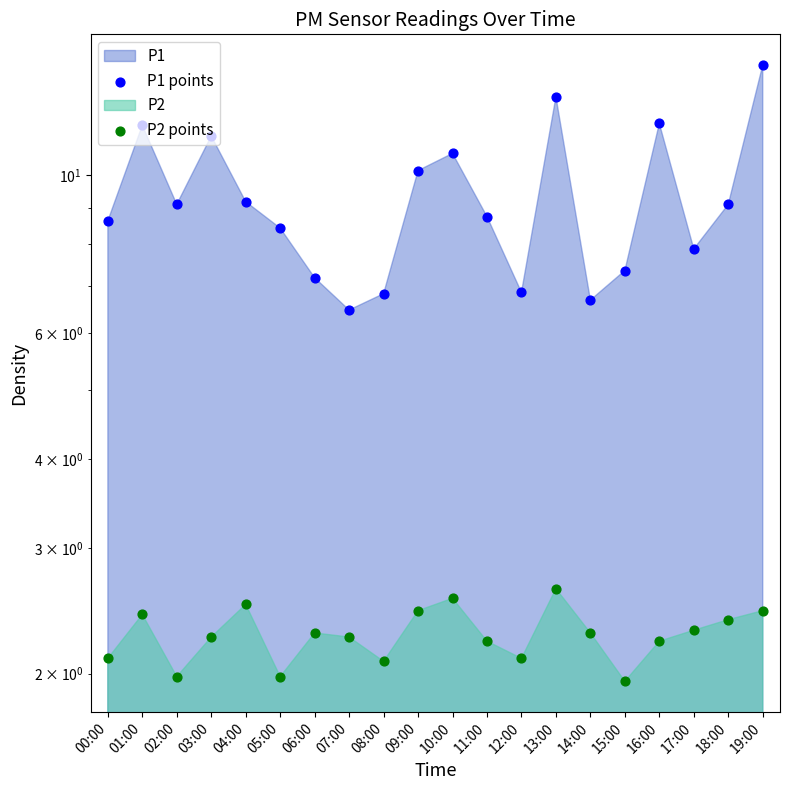

Which series reaches the minimum Y coordinate?

P2 points